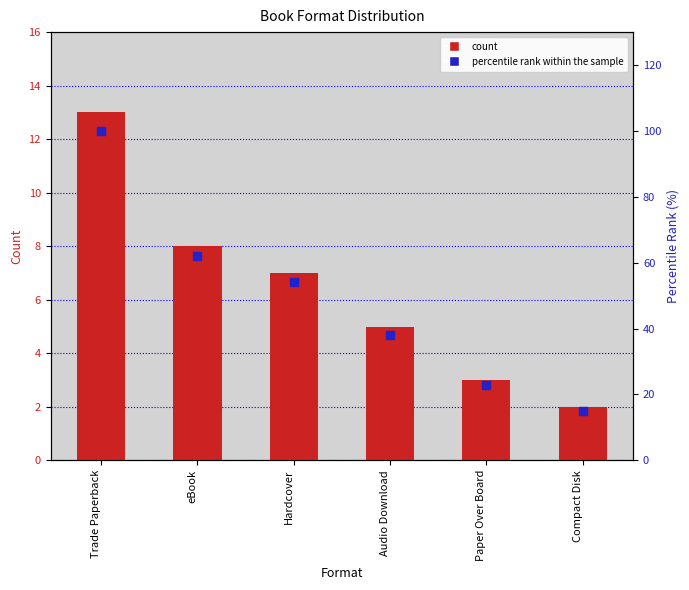

Which series has the widest spread of Y values?

percentile rank within the sample